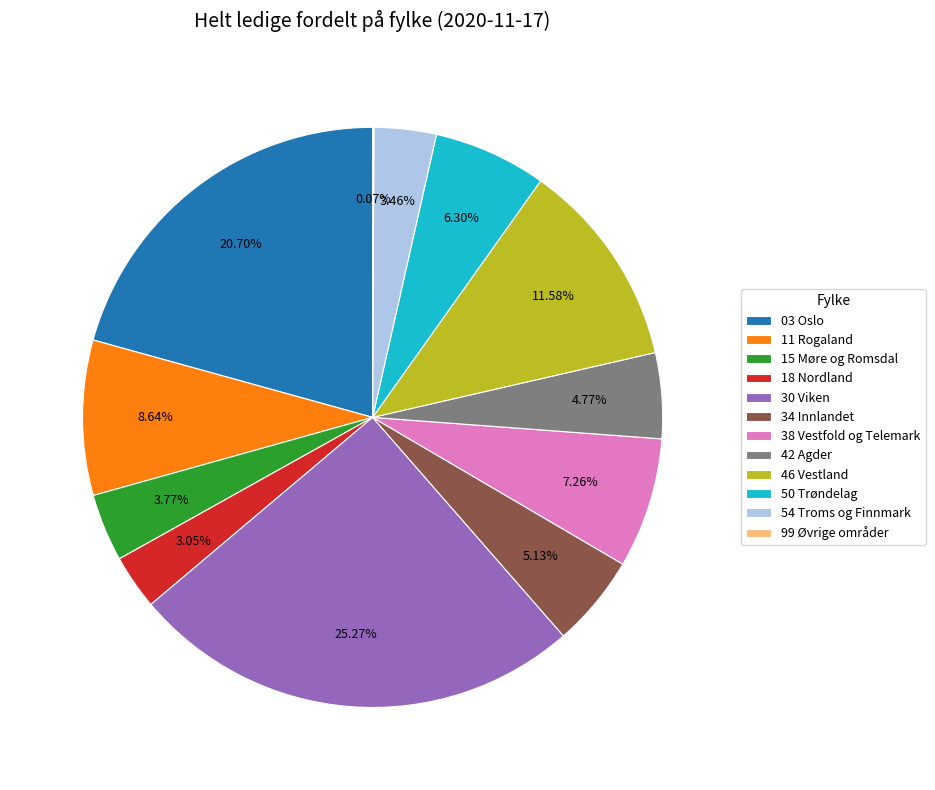

To the nearest percent, what is the difference between the 50 Trøndelag and 03 Oslo slice percentages?

14%